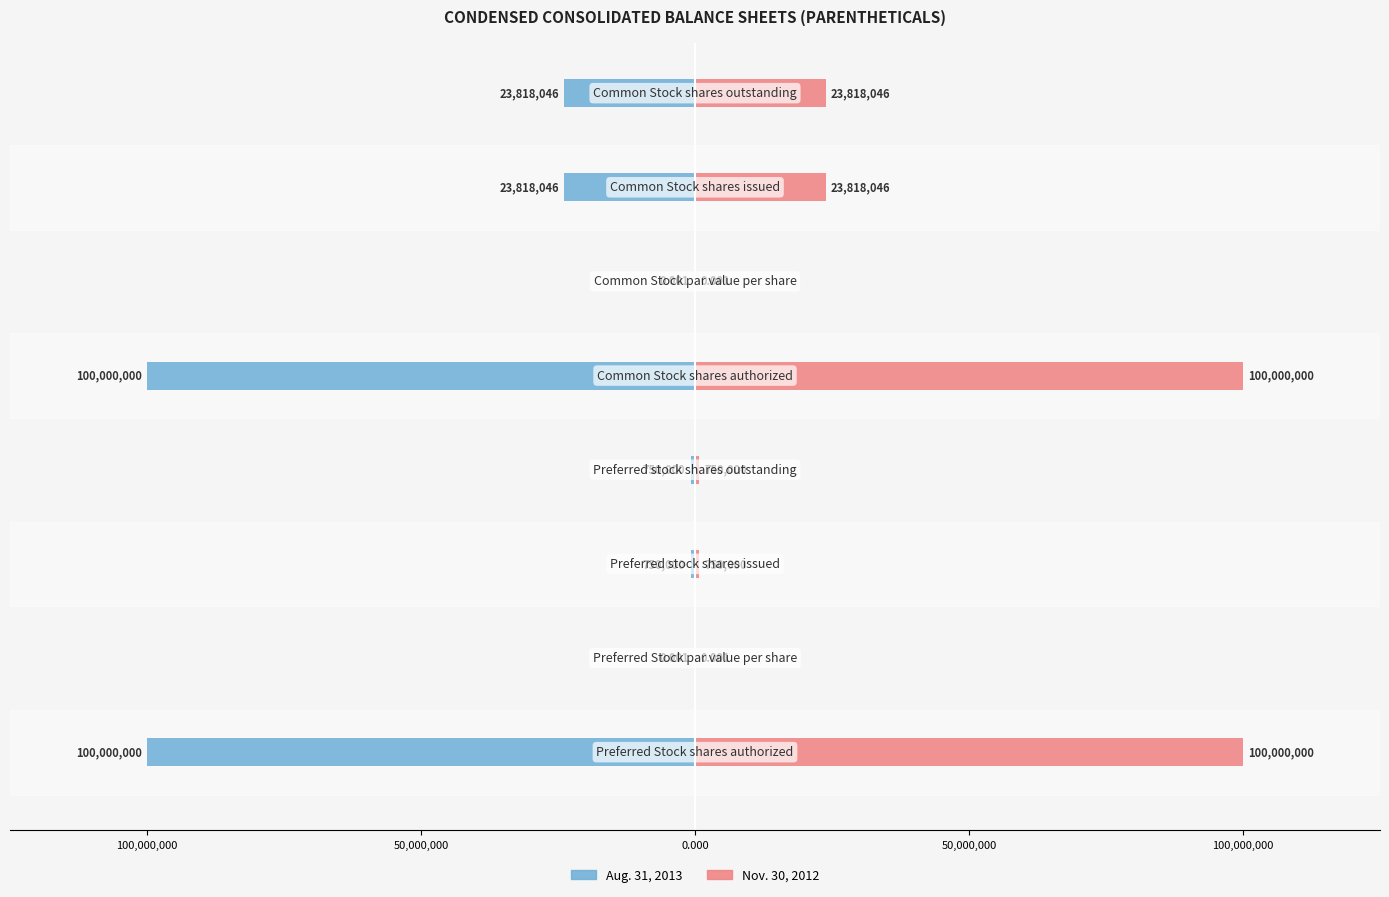

What are all the series names shown in the legend?

Aug. 31, 2013, Nov. 30, 2012